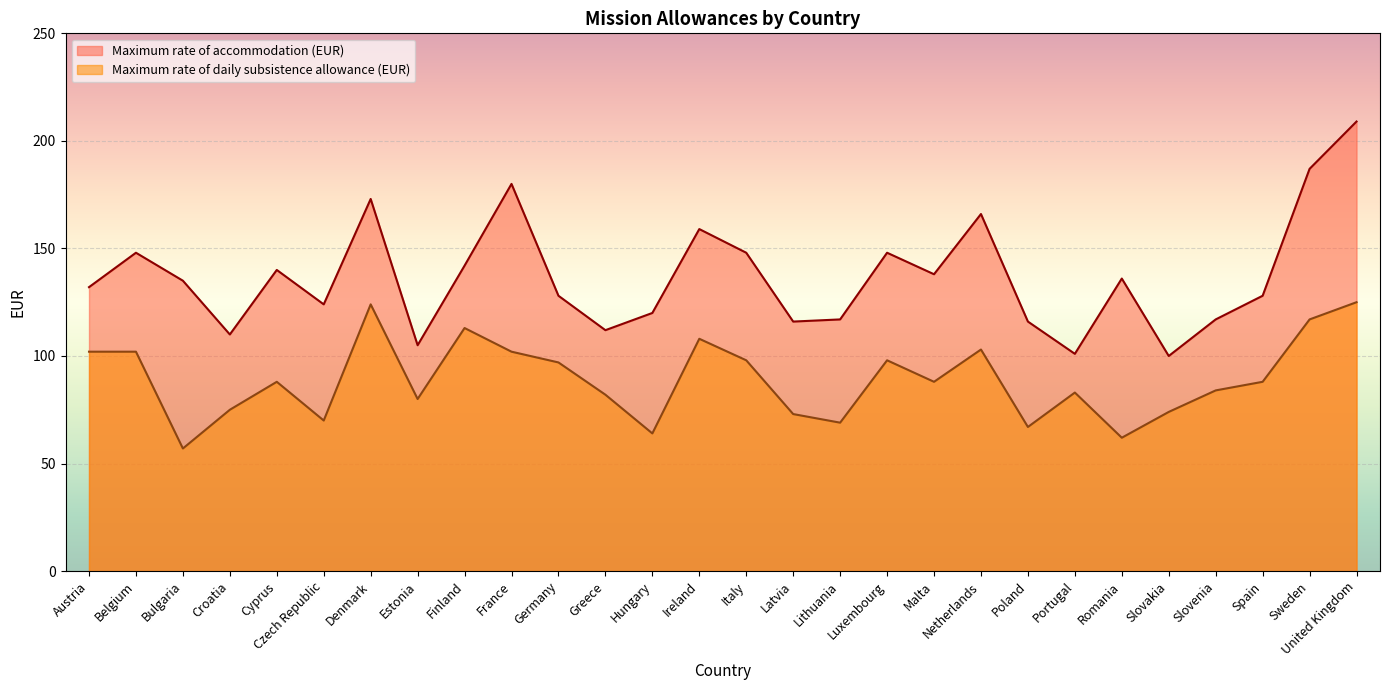

What position from the left is Czech Republic?

6